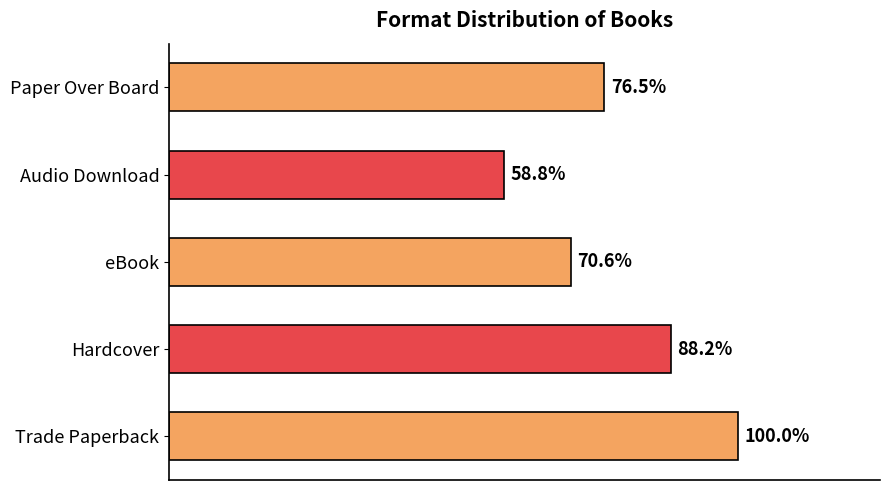

Does the chart contain any negative values?

No